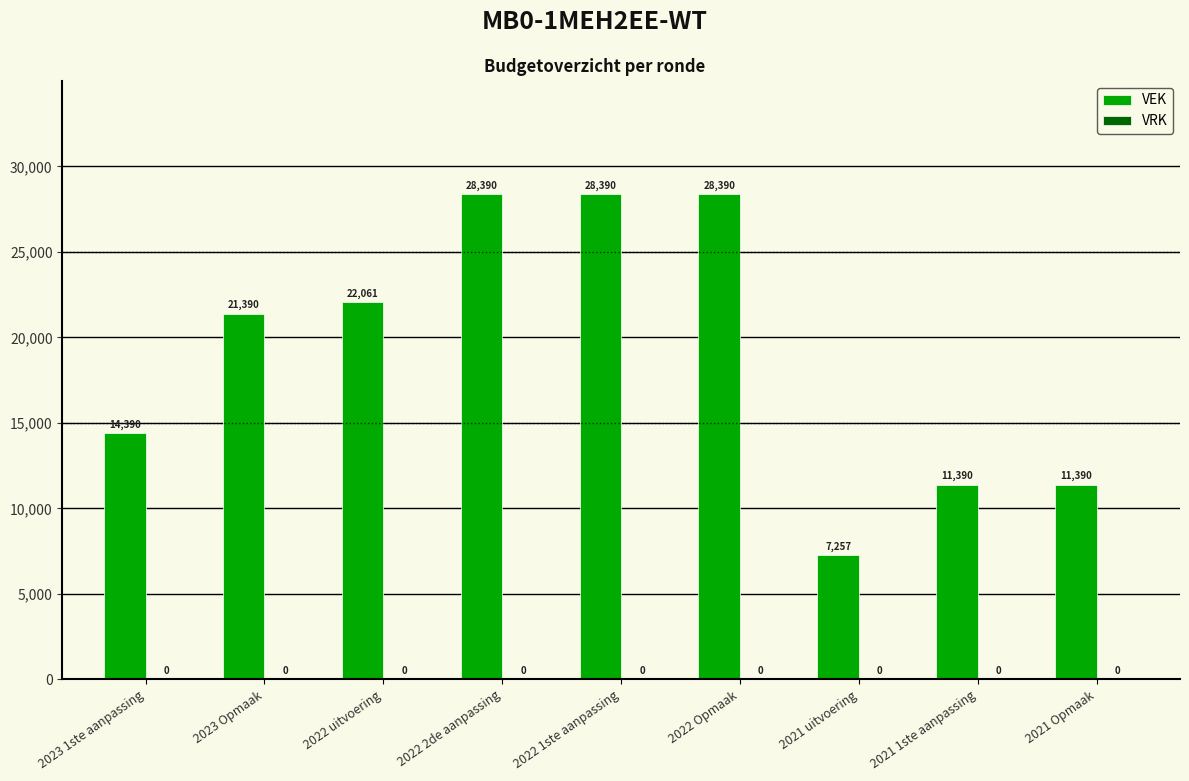

Count the values in the range 11390 to 28390.

8